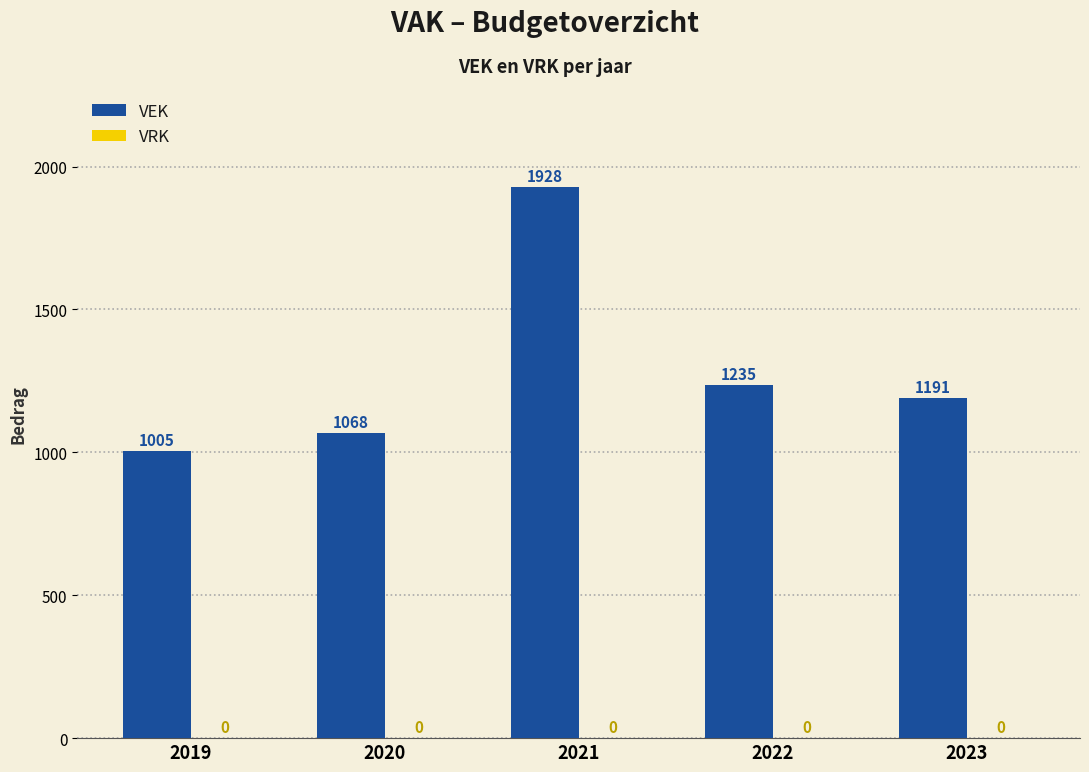

Does the chart contain any negative values?

No